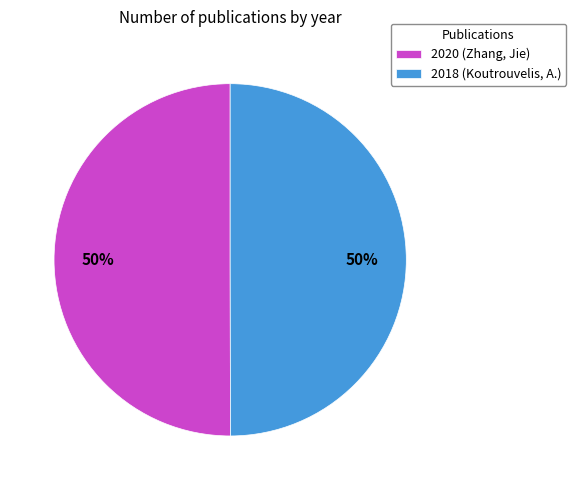

To the nearest percent, what is the average slice percentage?

50%